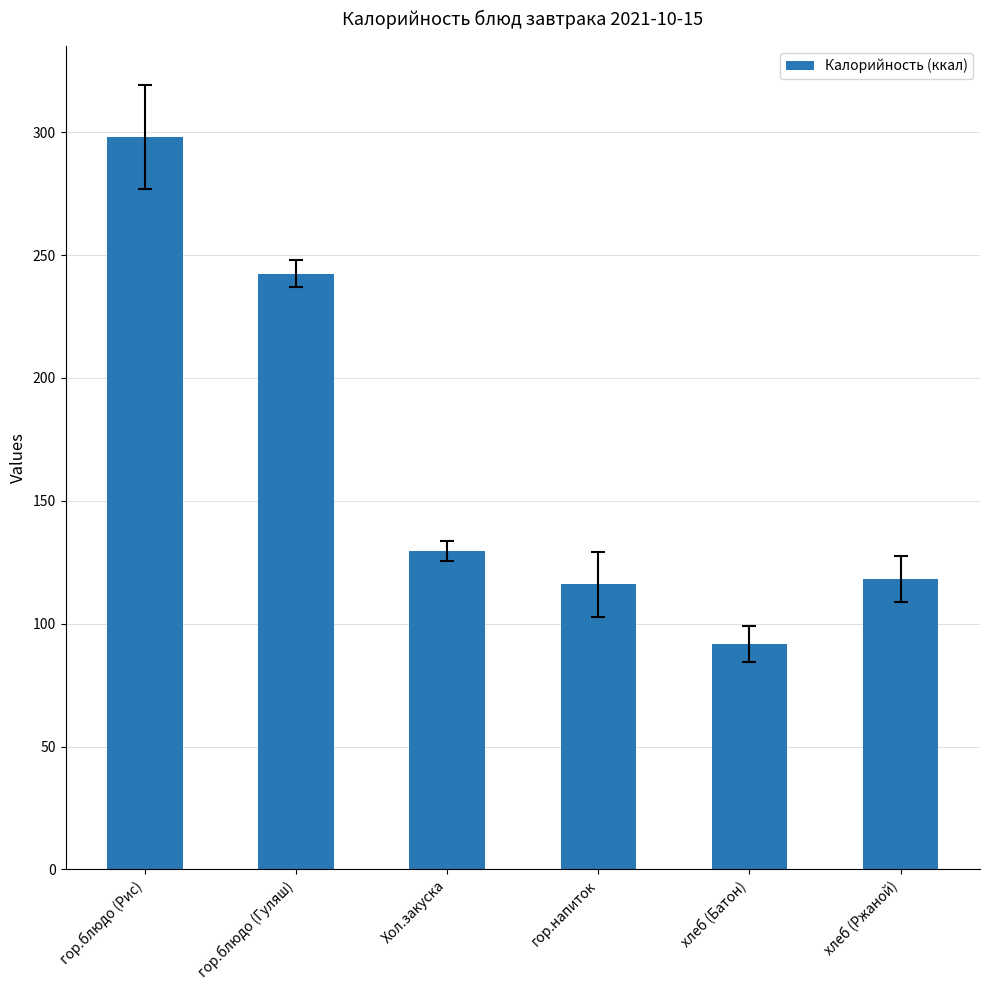

The chart shows a value of 116.0 at гор.напиток. True or false?

True